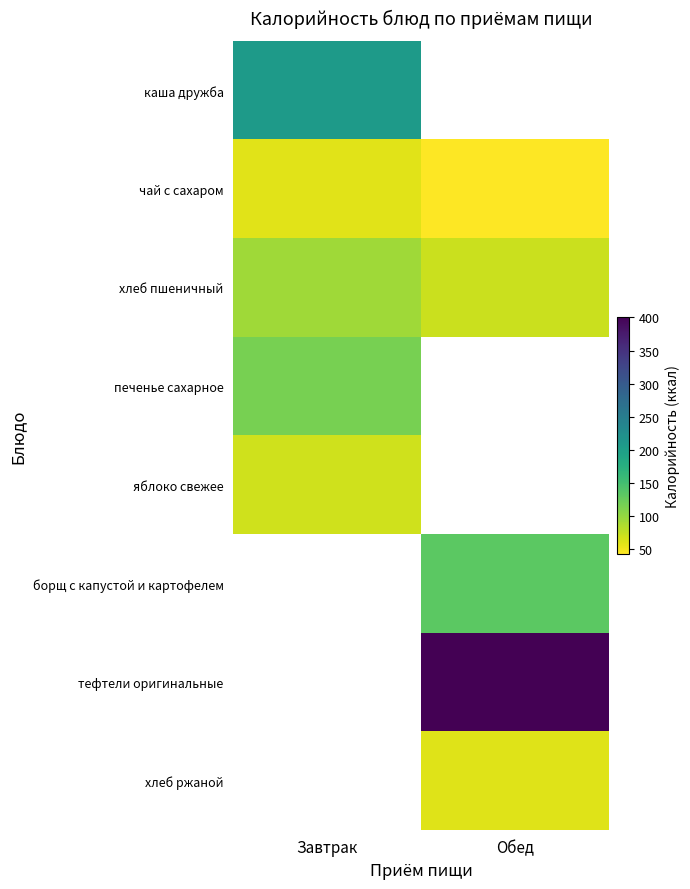

Reading left to right, extract all data points from this chart.

каша дружба: Завтрак=206.0	Обед=0.0
чай с сахаром: Завтрак=58.0	Обед=42.0
хлеб пшеничный: Завтрак=93.4	Обед=70.9
печенье сахарное: Завтрак=116.0	Обед=0.0
яблоко свежее: Завтрак=68.4	Обед=0.0
борщ с капустой и картофелем: Завтрак=0.0	Обед=132.1
тефтели оригинальные: Завтрак=0.0	Обед=401.3
хлеб ржаной: Завтрак=0.0	Обед=59.4